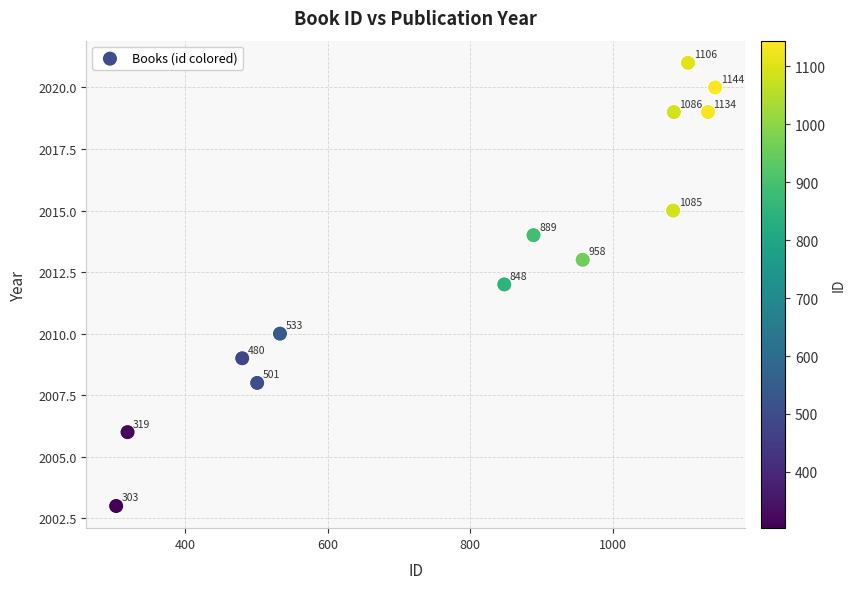

What is the range of X values (max minus min)?

841